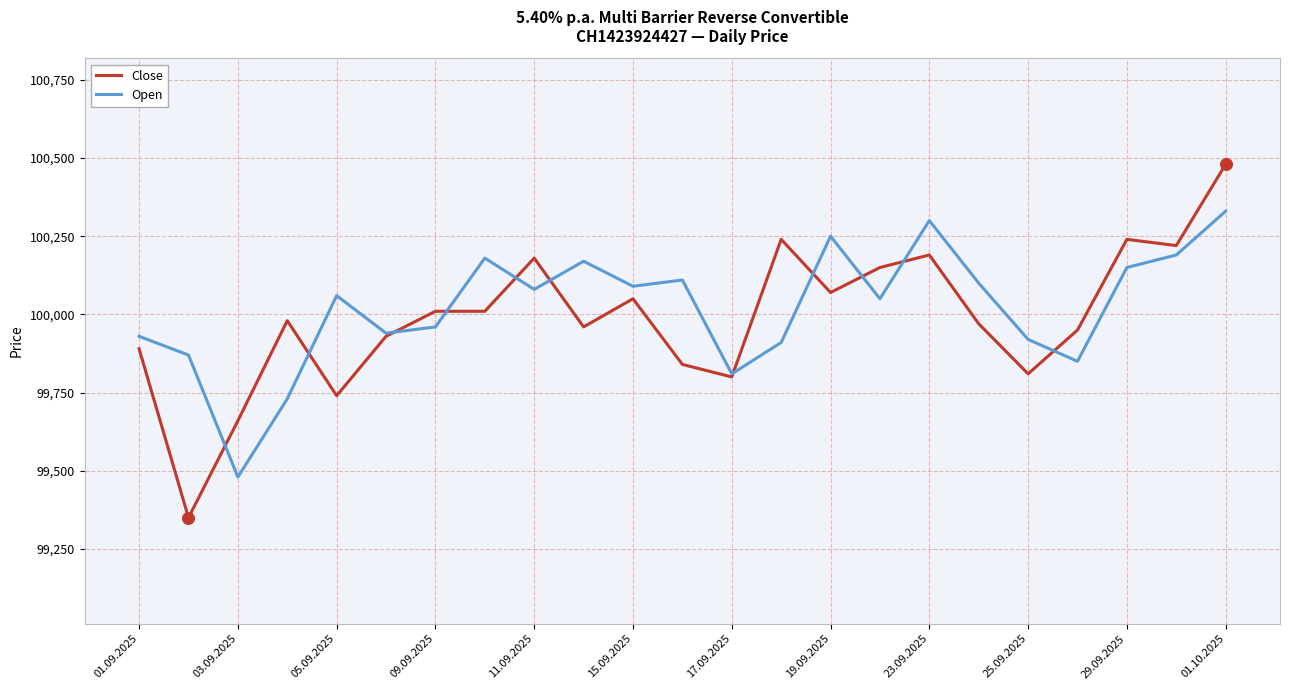

At how many categories does at least one series exceed 99404?

23